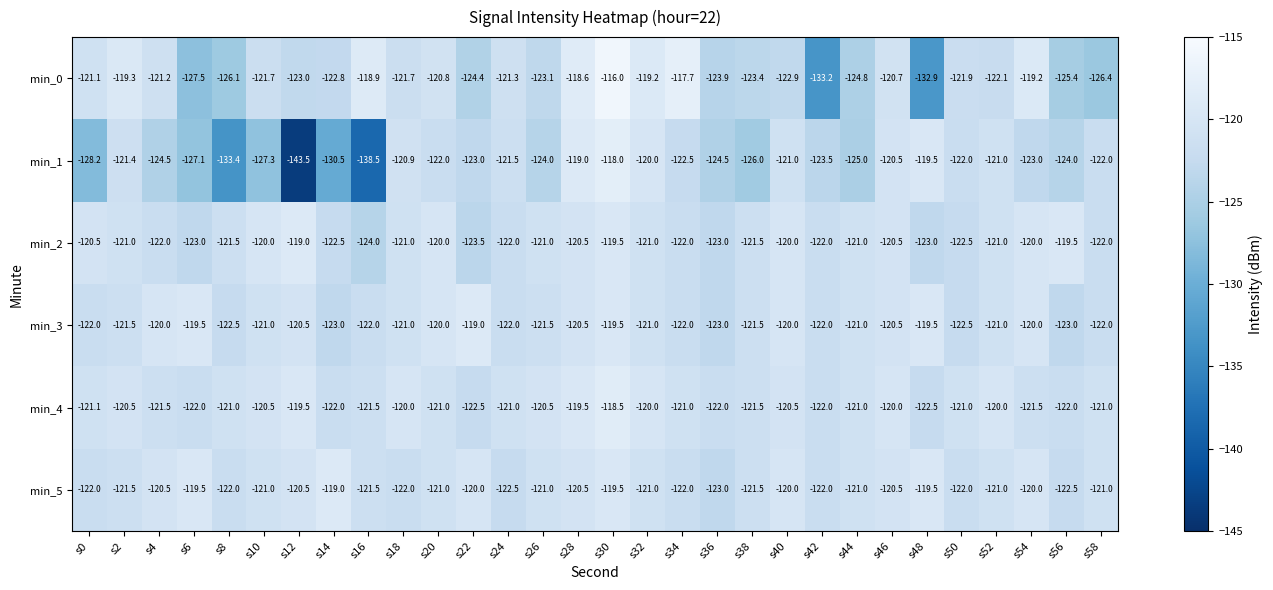

At which label does min_4 first exceed -121?

s2